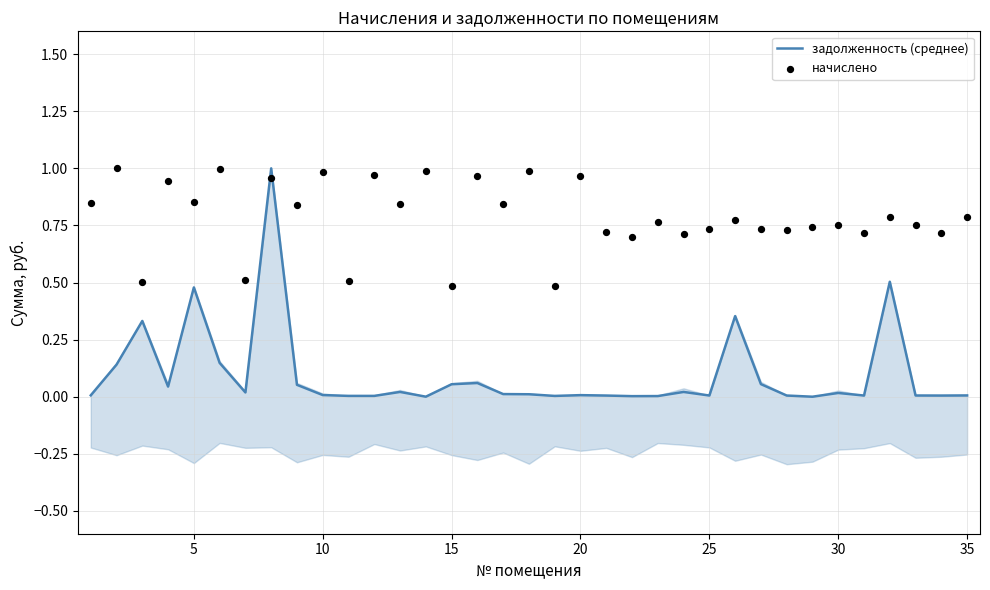

What are all the series names shown in the legend?

задолженность (среднее), начислено